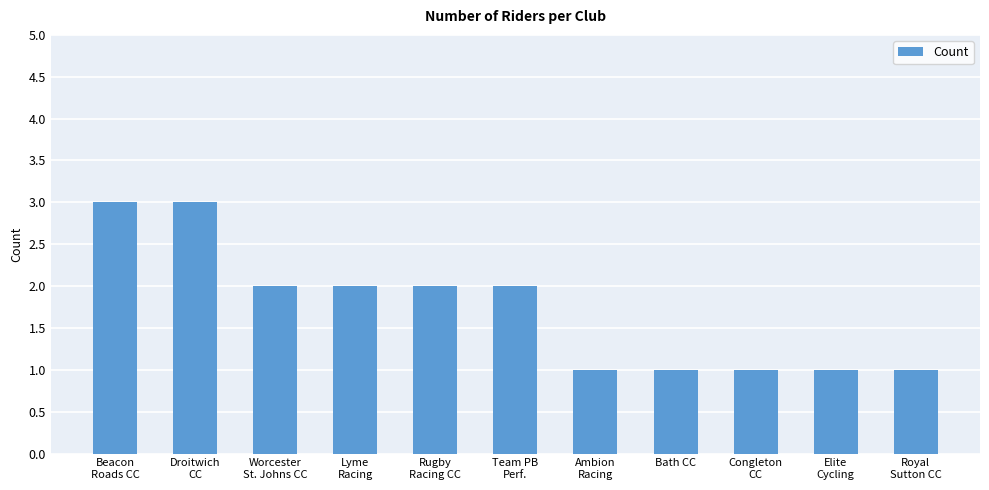

What is the greatest value displayed?

3